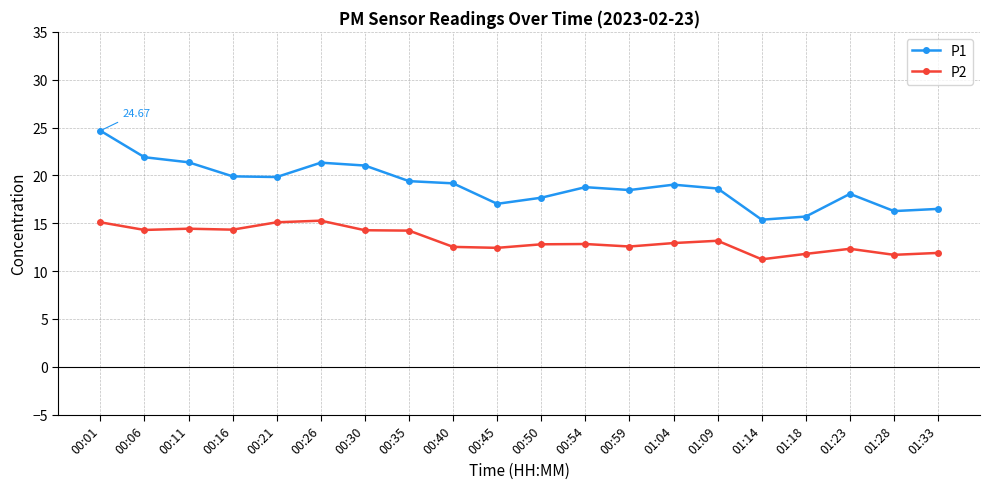

What is the spread (max minus min) of values at 00:54?

5.9